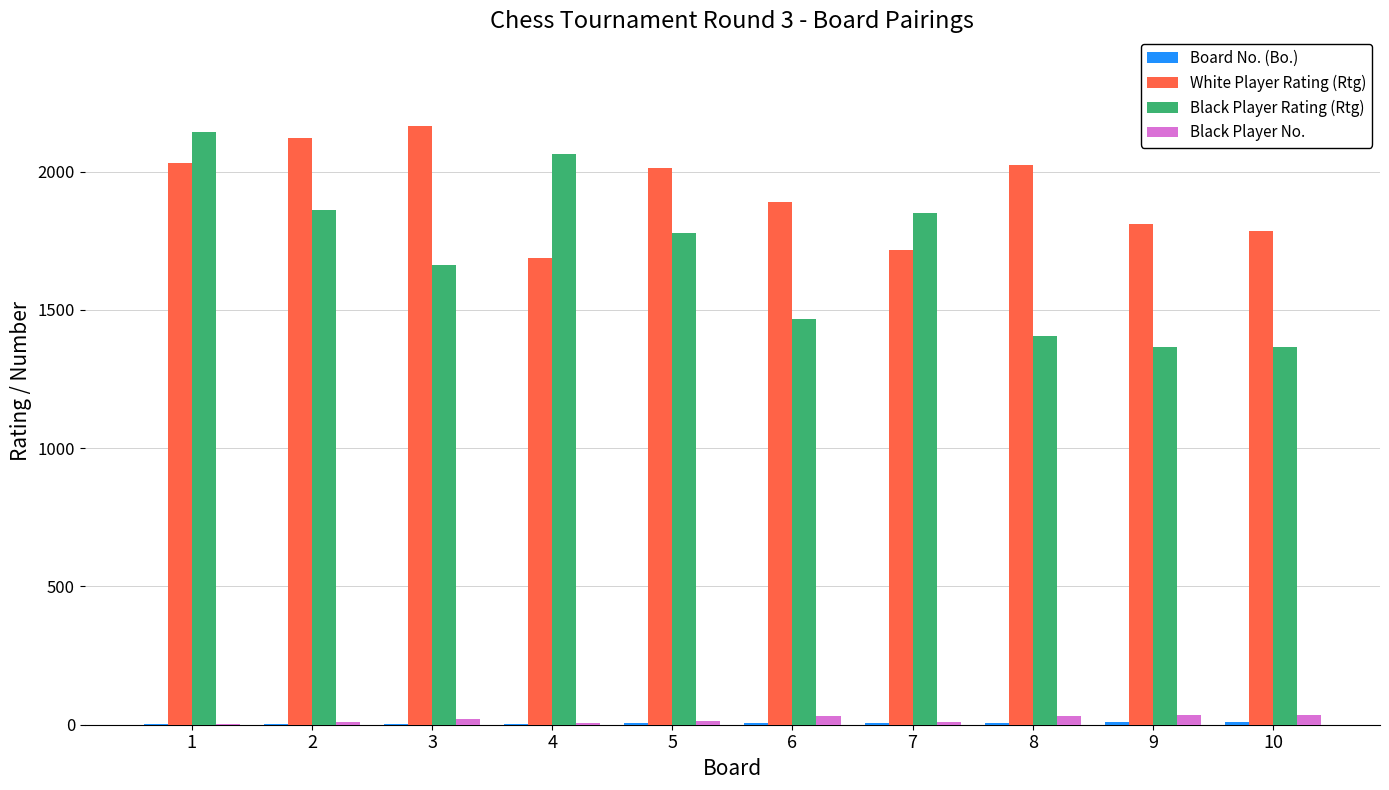

How many groups of bars are there?

10